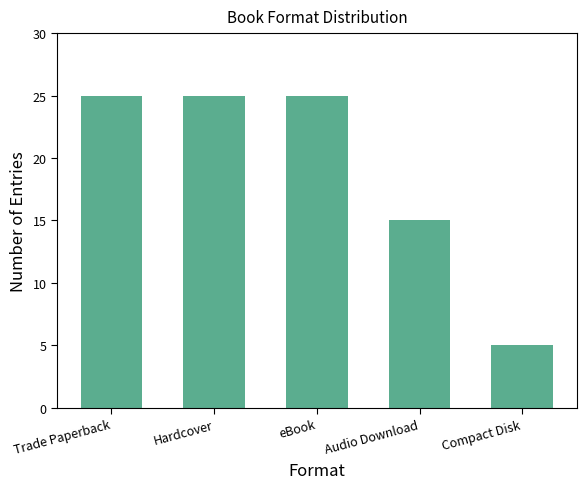

Approximately how many times larger is the value at Audio Download compared to Trade Paperback?

0.6